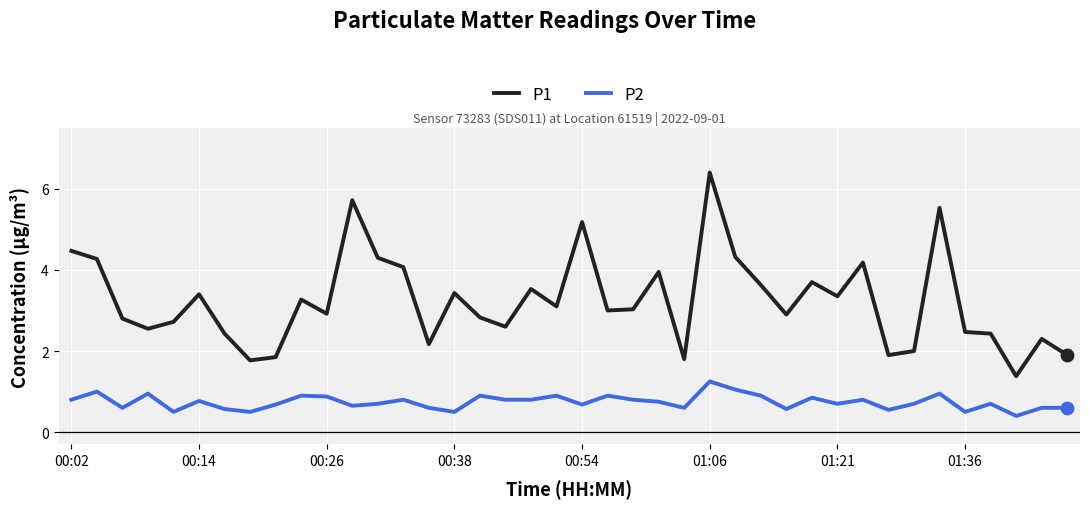

Which series has the largest total across all categories?

P1